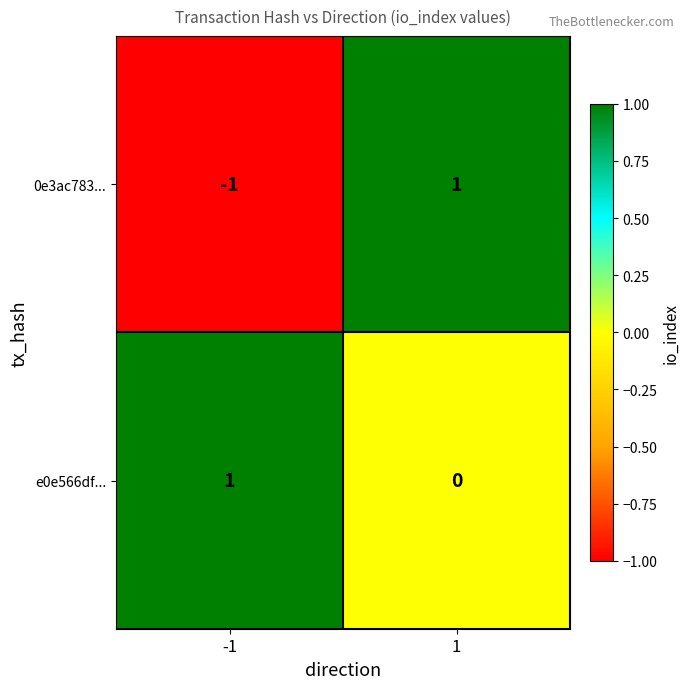

How many data points does each series have?

2